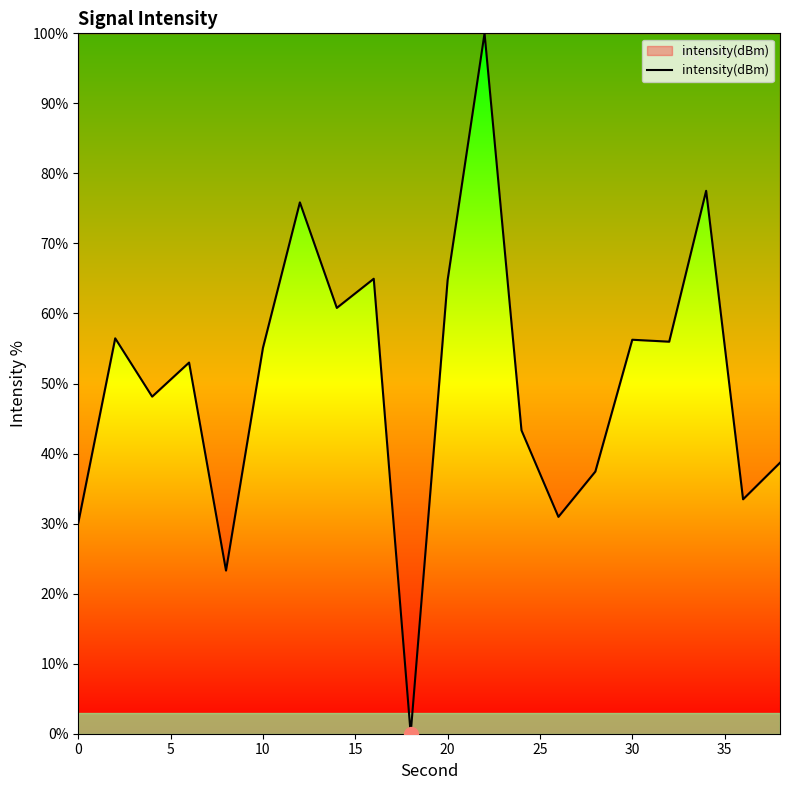

What is the maximum value shown in the chart?

100.0